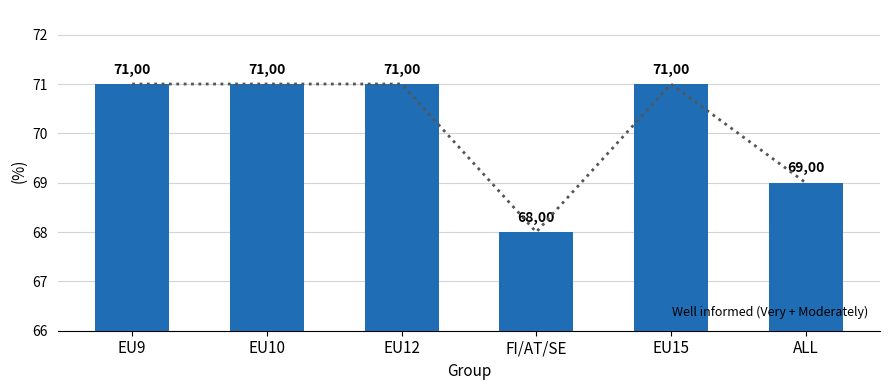

The value at EU9 is 71. True or false?

True